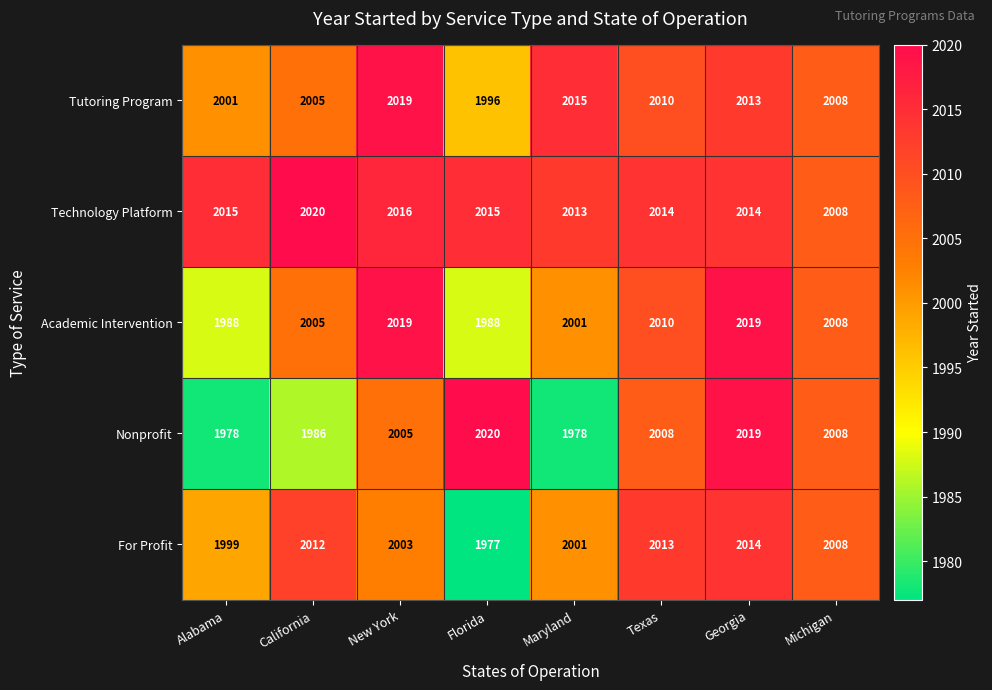

What is the difference between the For Profit values at Georgia and Michigan?

6